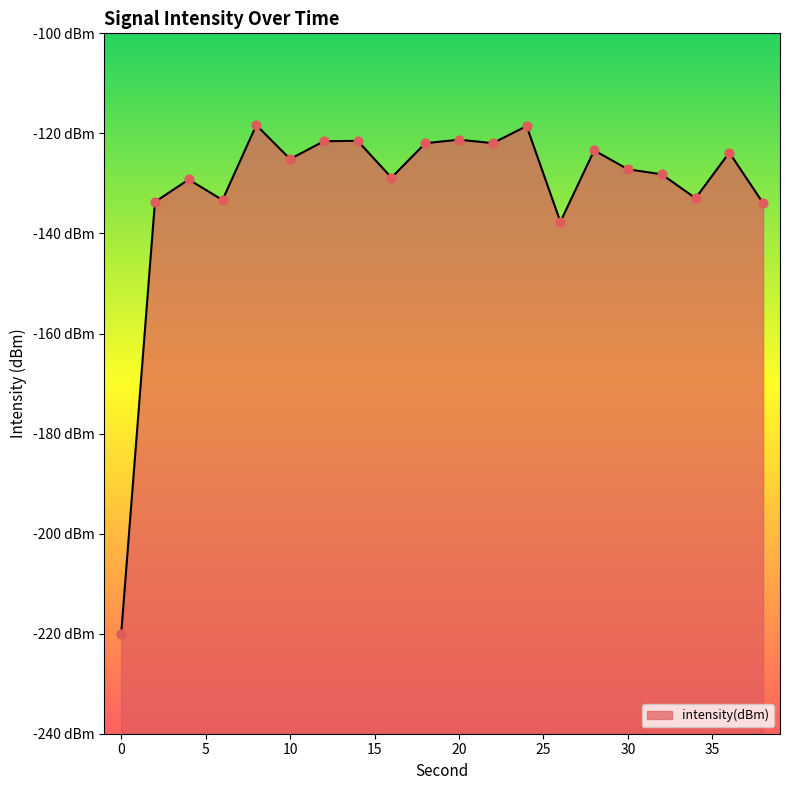

What is the change in value from 6 to 22?

+11.4